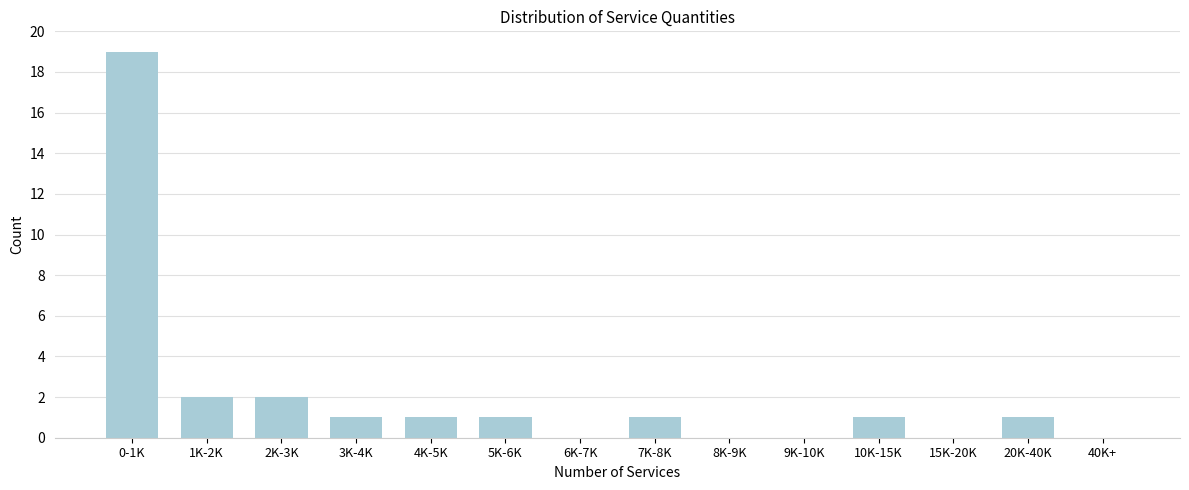

Reading left to right, what are all the values shown in this chart?

0-1K=19	1K-2K=2	2K-3K=2	3K-4K=1	4K-5K=1	5K-6K=1	6K-7K=0	7K-8K=1	8K-9K=0	9K-10K=0	10K-15K=1	15K-20K=0	20K-40K=1	40K+=0